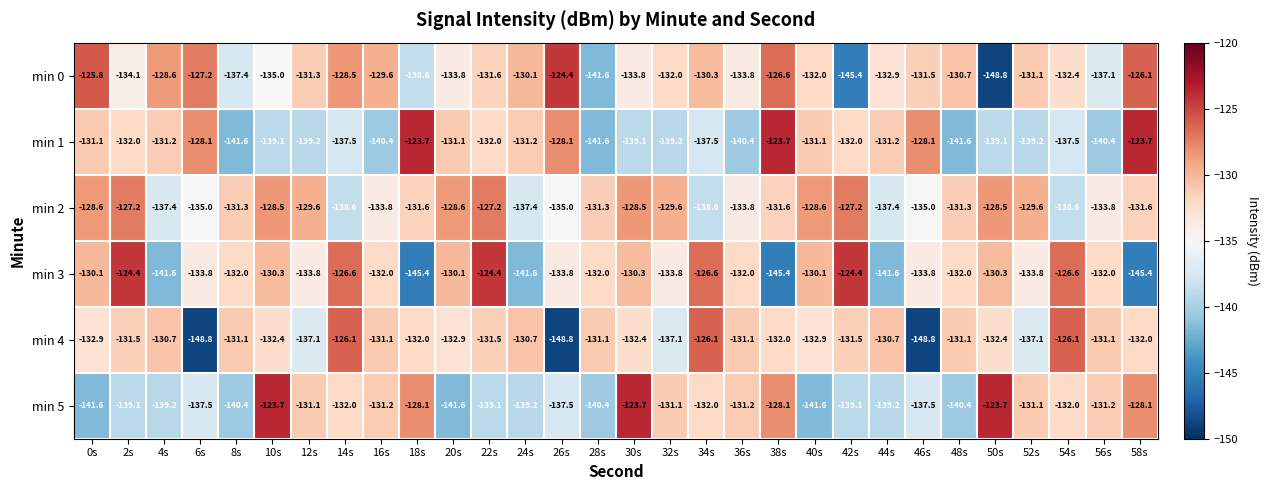

What value does the min 3 series have at 50s?

-130.3